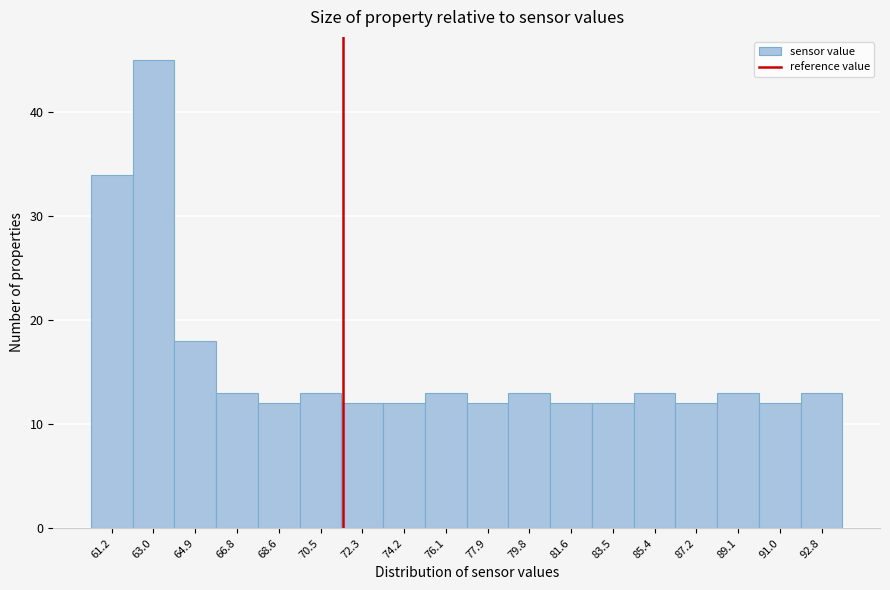

Over which range of the x-axis is the bar tallest?

62.2 to 64.0